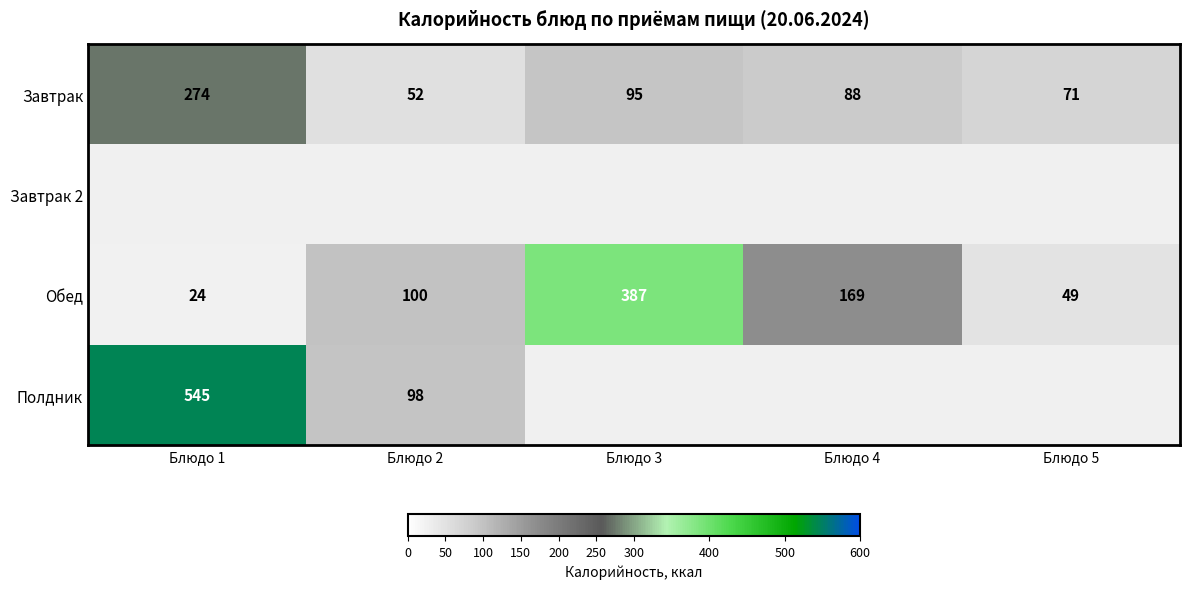

Is it true that Обед equals 24 at Блюдо 1?

True